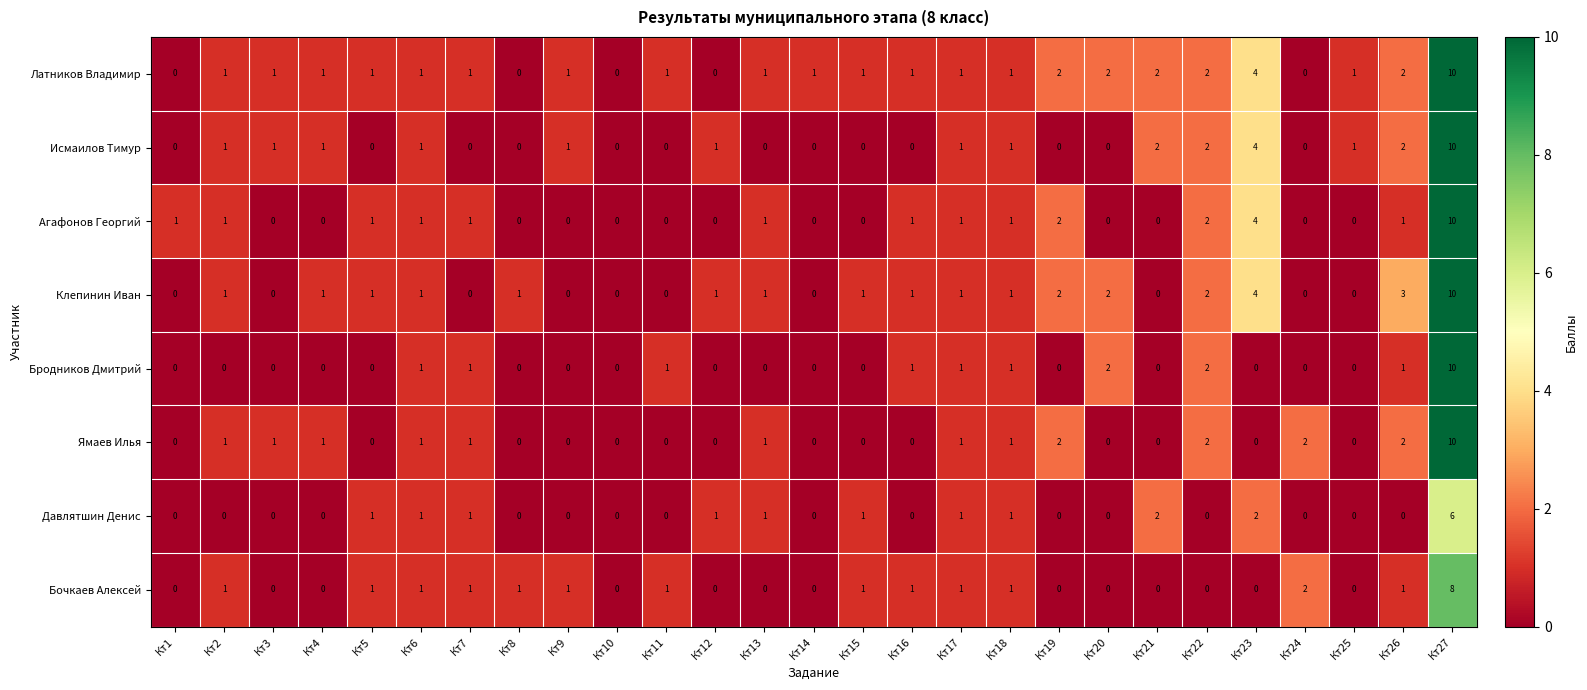

How many categories are shown in the chart?

27